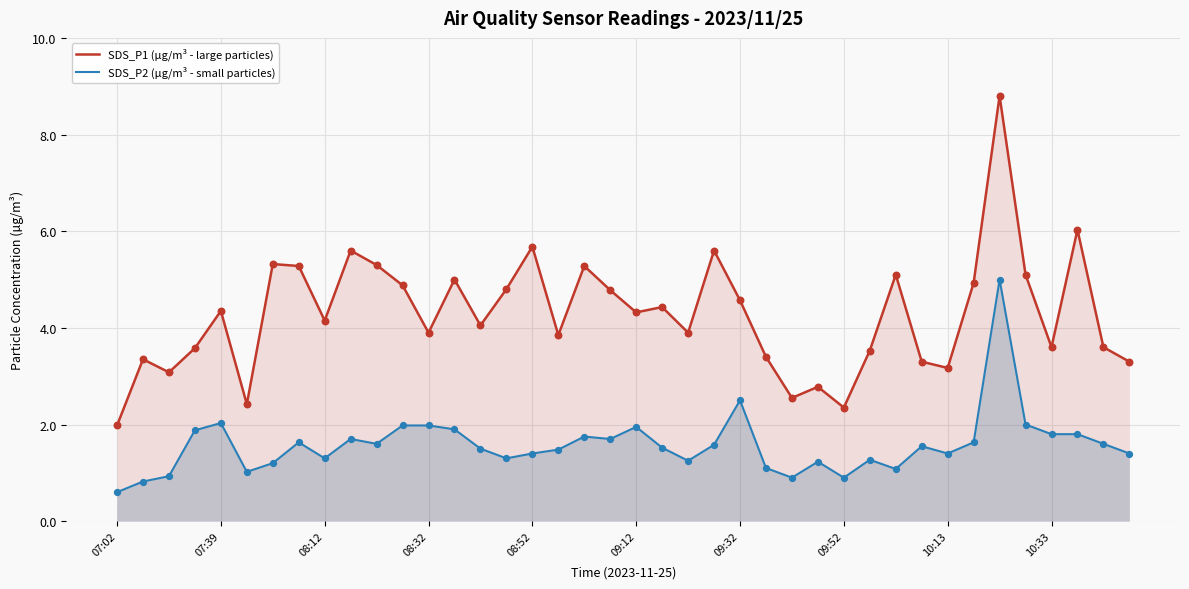

What are all the series names shown in the legend?

SDS_P1 (µg/m³ - large particles), SDS_P2 (µg/m³ - small particles)